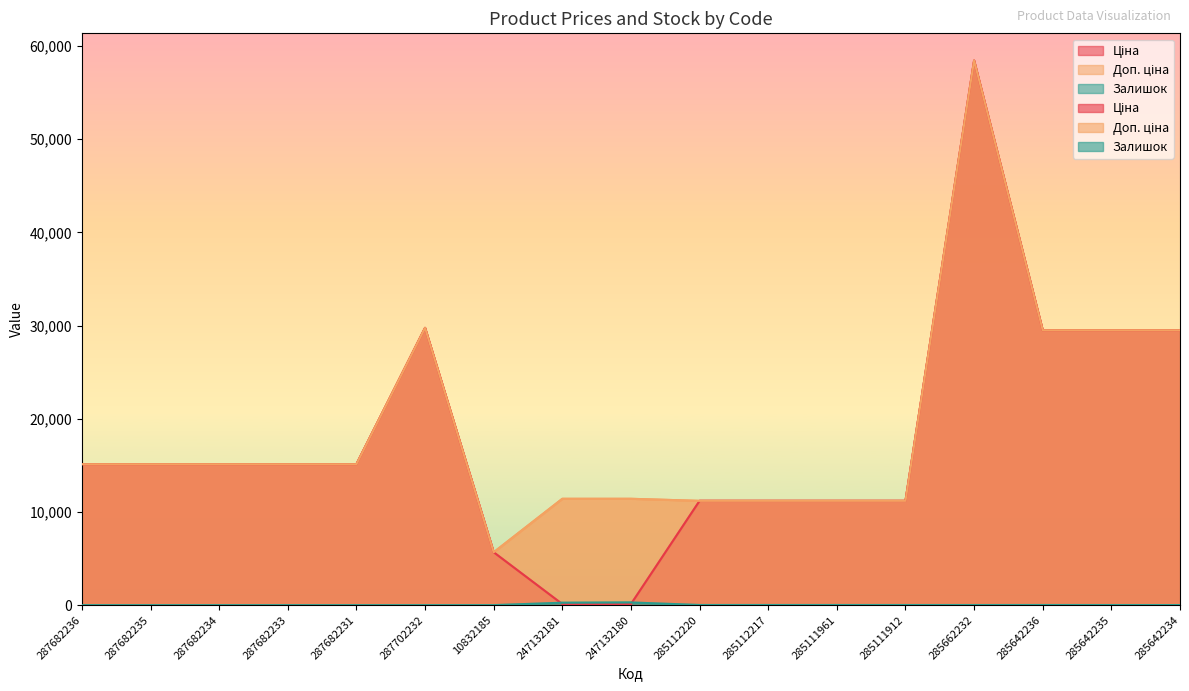

How many values in the Ціна series are below 15120?

7